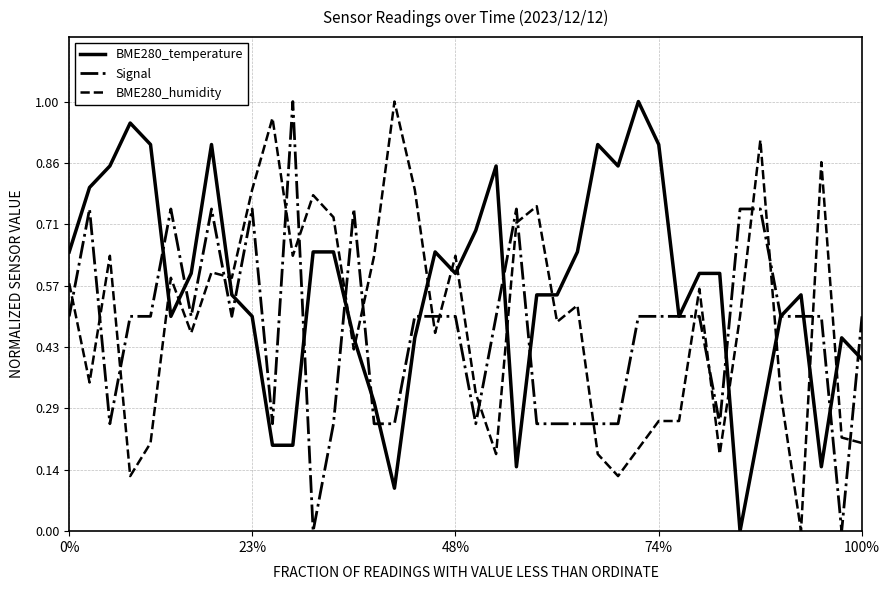

How many intersections are there between Signal and BME280_humidity?

19